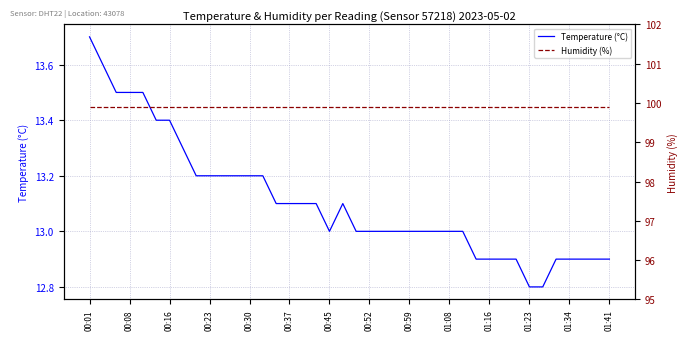

At which label does Temperature (°C) reach its peak?

00:01